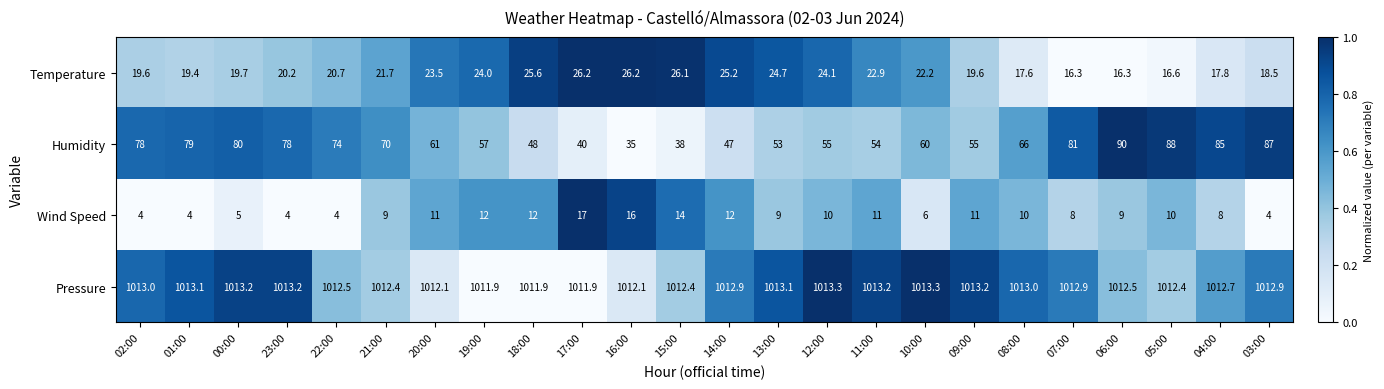

What is the greatest value displayed?

1013.3